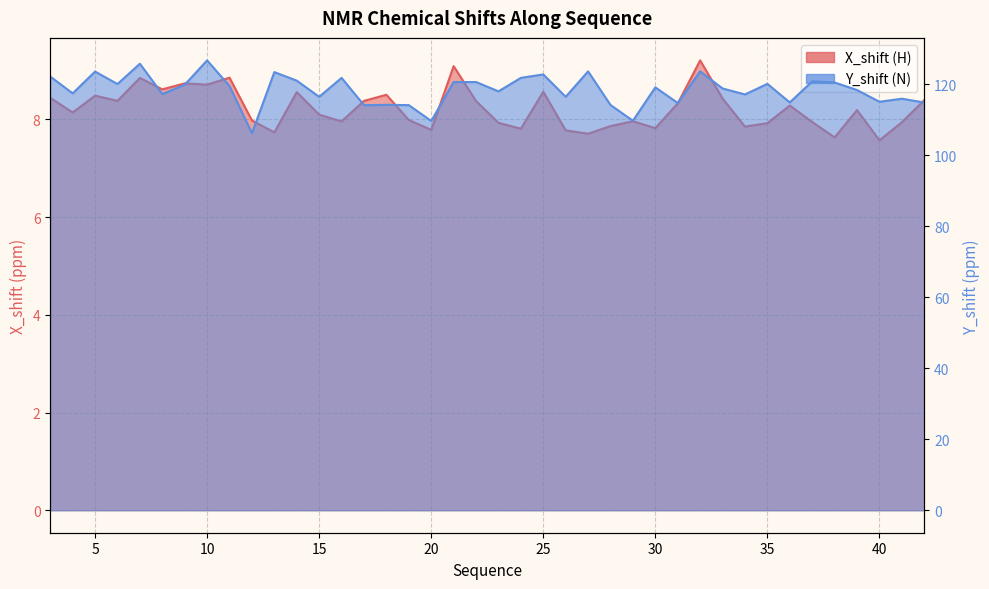

True or false: X_shift and Y_shift cross at least once.

False